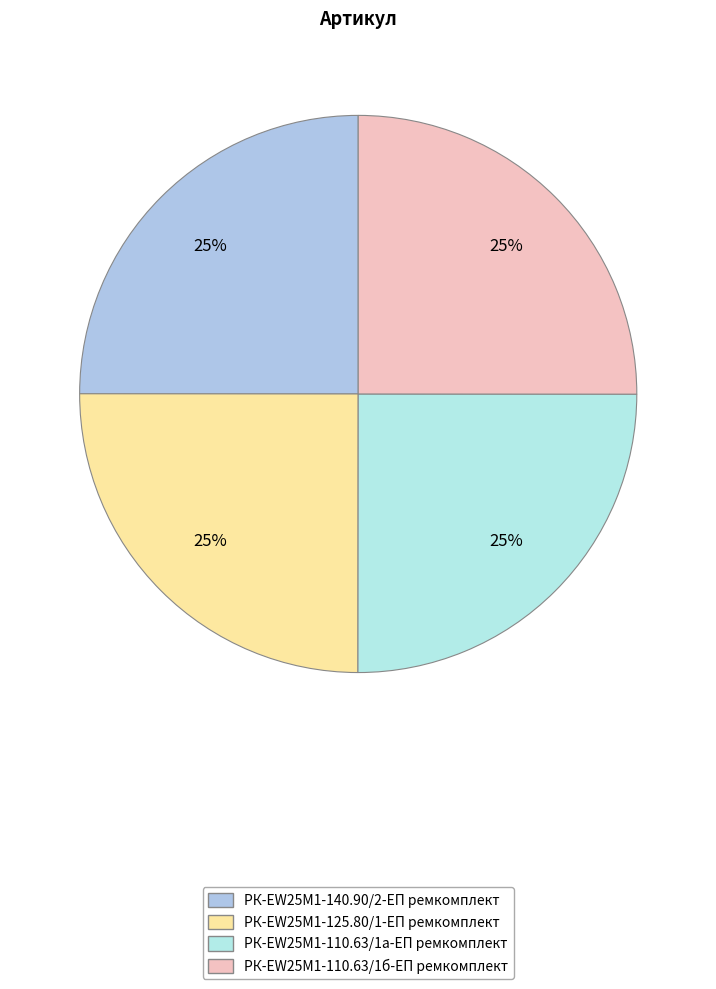

Which category has the biggest portion of the pie?

РК-EW25M1-110.63/1б-ЕП ремкомплект